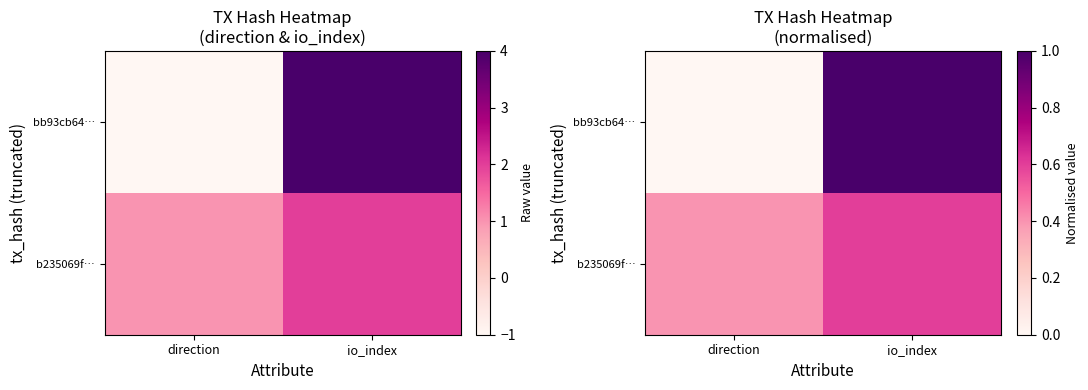

Between direction and io_index, which series saw the biggest shift?

bb93cb64…